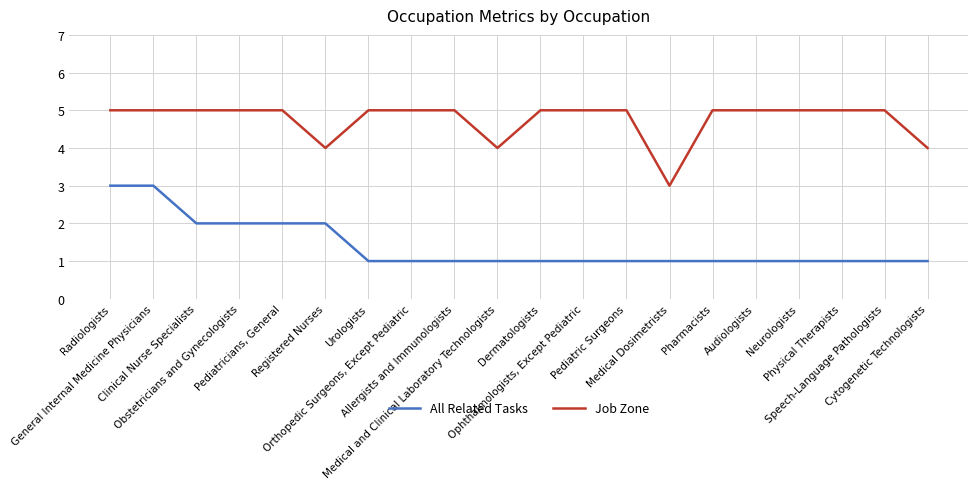

What is the greatest value displayed?

5